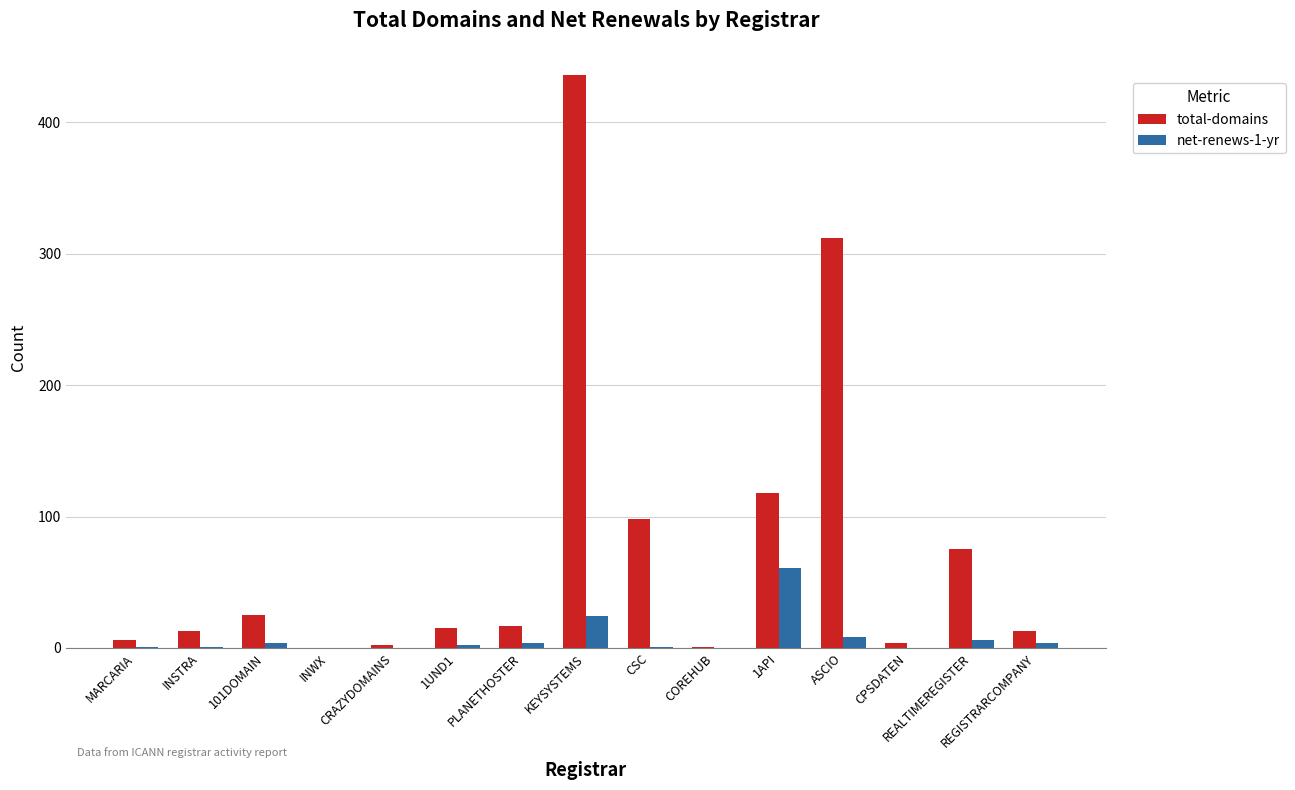

What is the total value across all series at CRAZYDOMAINS?

2